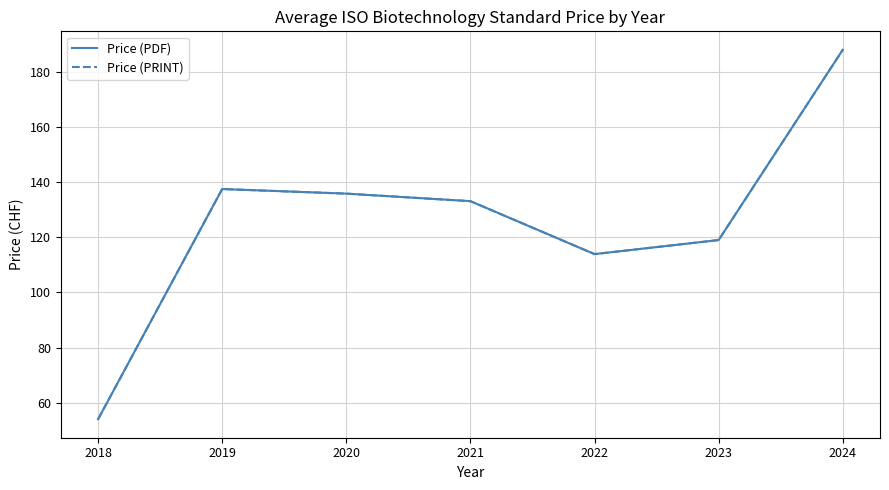

Is this an area chart (filled region under the line)?

No